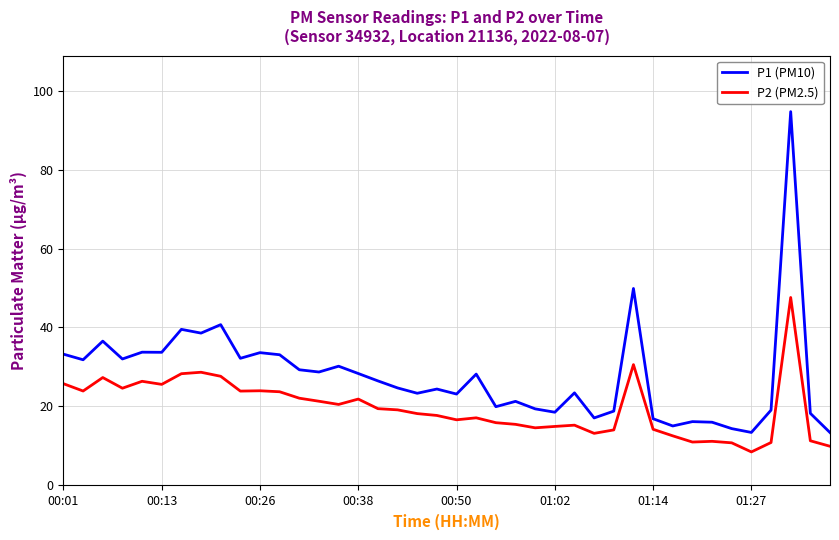

Which series has the largest total across all categories?

P1 (PM10)